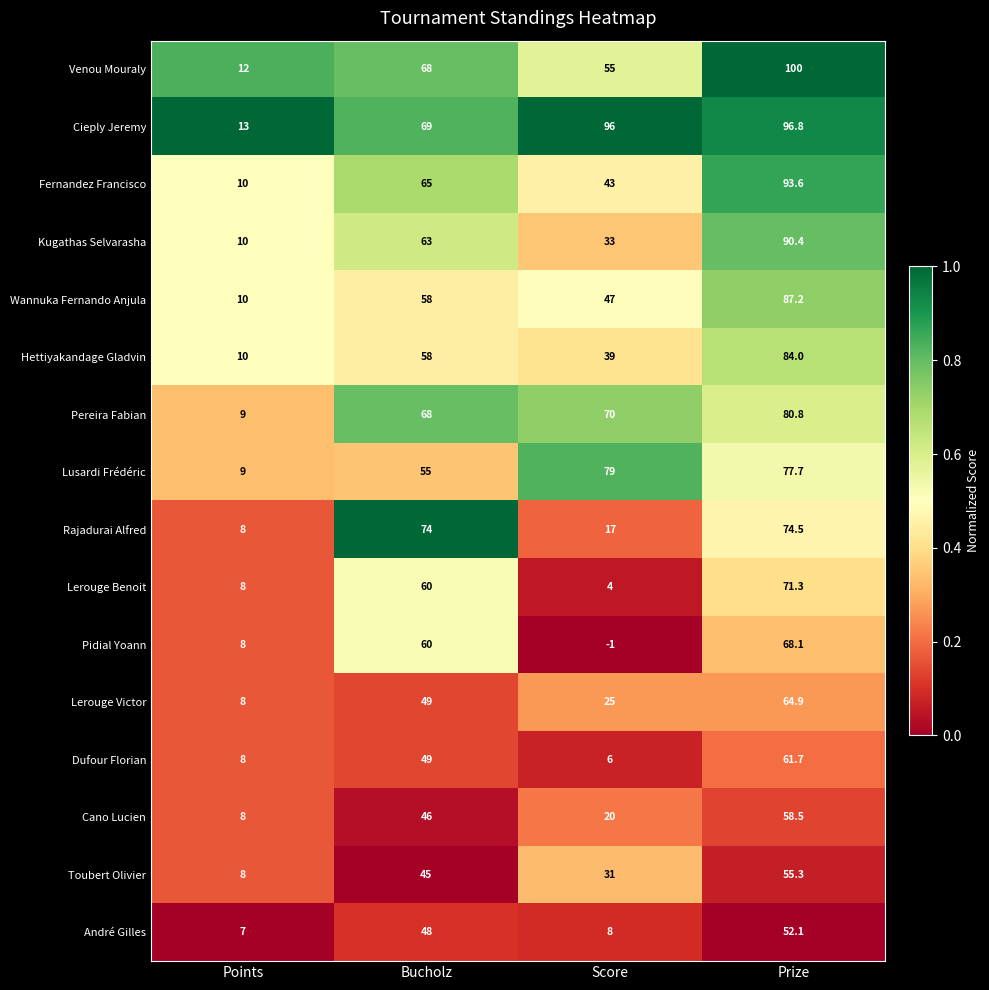

At which category is the sum across all series the highest?

Prize